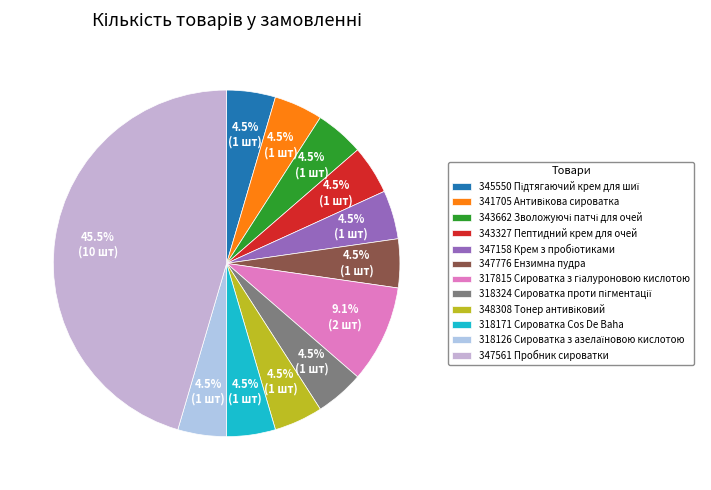

True or false: 318324 Сироватка проти пігментації accounts for 5% of the total.

True